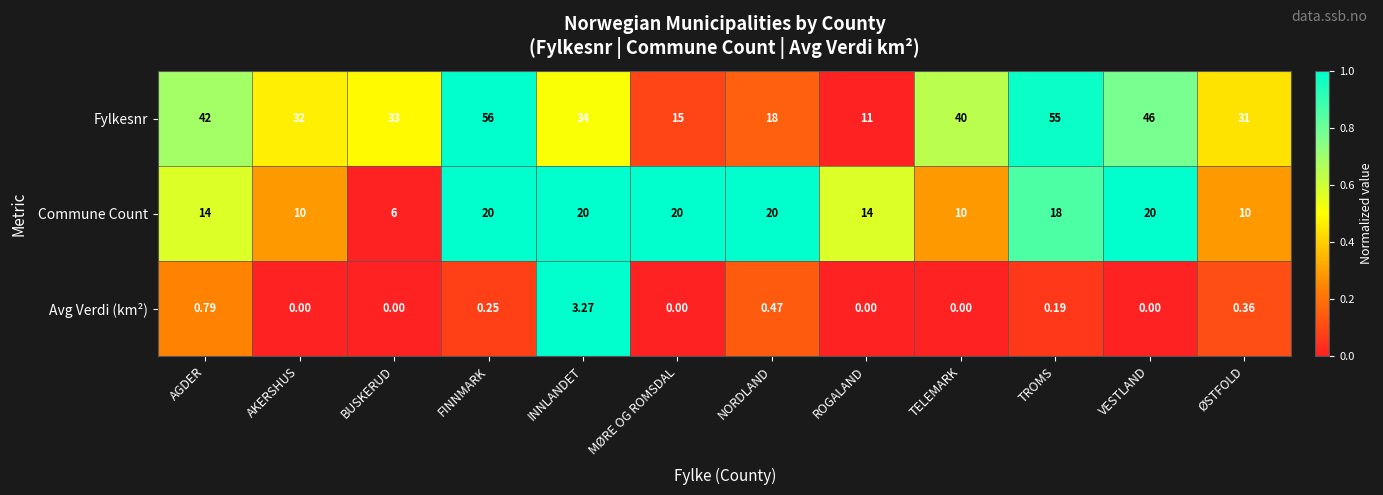

At which label does Commune Count first exceed 18?

FINNMARK